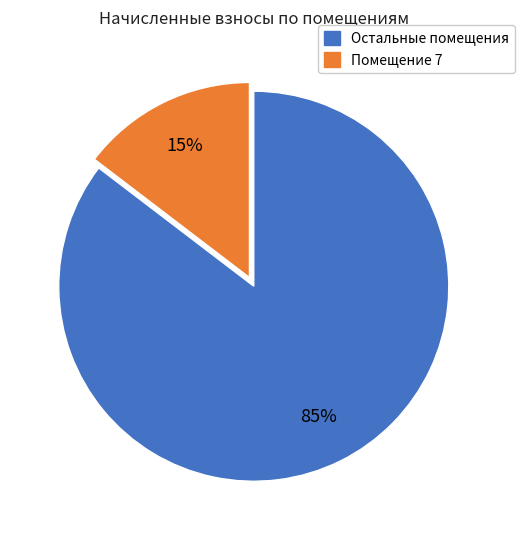

To the nearest percent, what is the average slice percentage?

50%